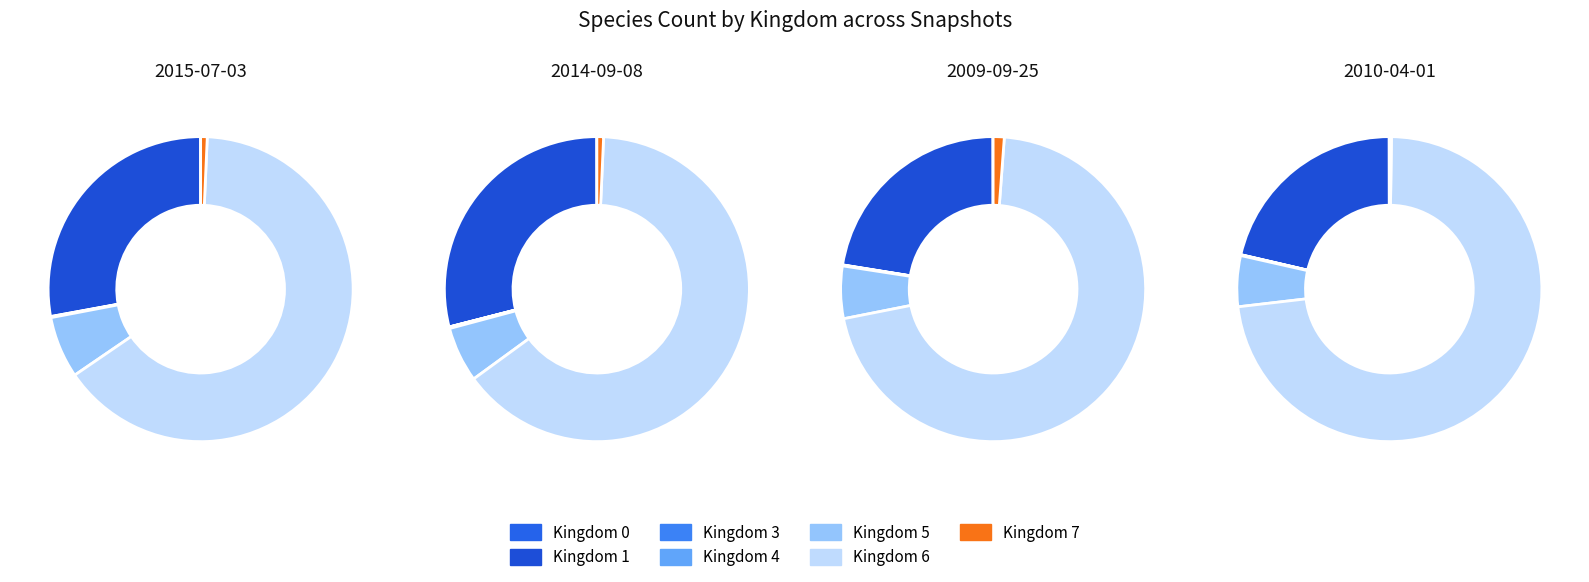

Count the number of slices in the pie.

7